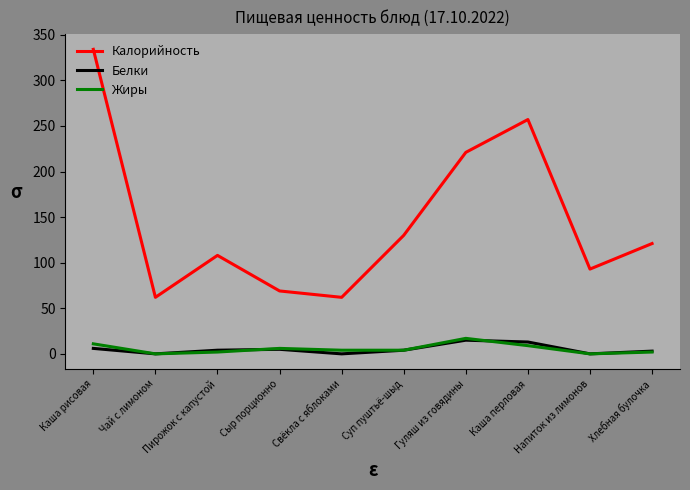

What position from the right is Хлебная булочка?

1